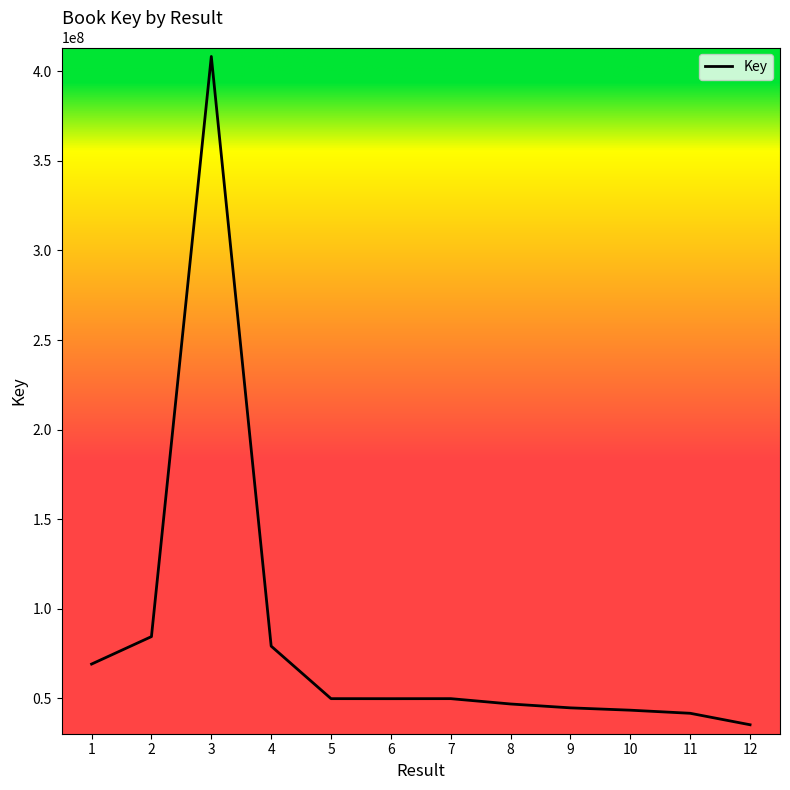

Is it true that the value at 2 is 55012246?

False